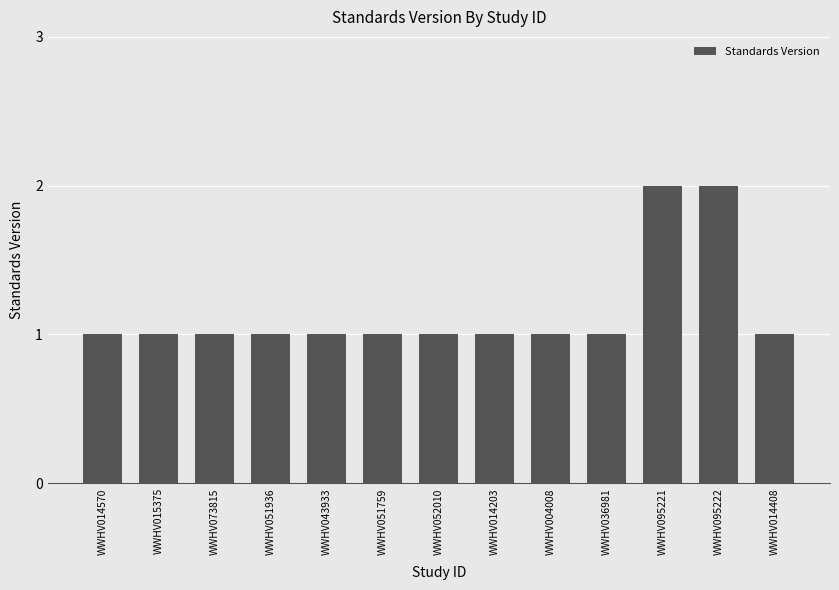

Approximately how many times larger is the value at WWHV052010 compared to WWHV014408?

1.0